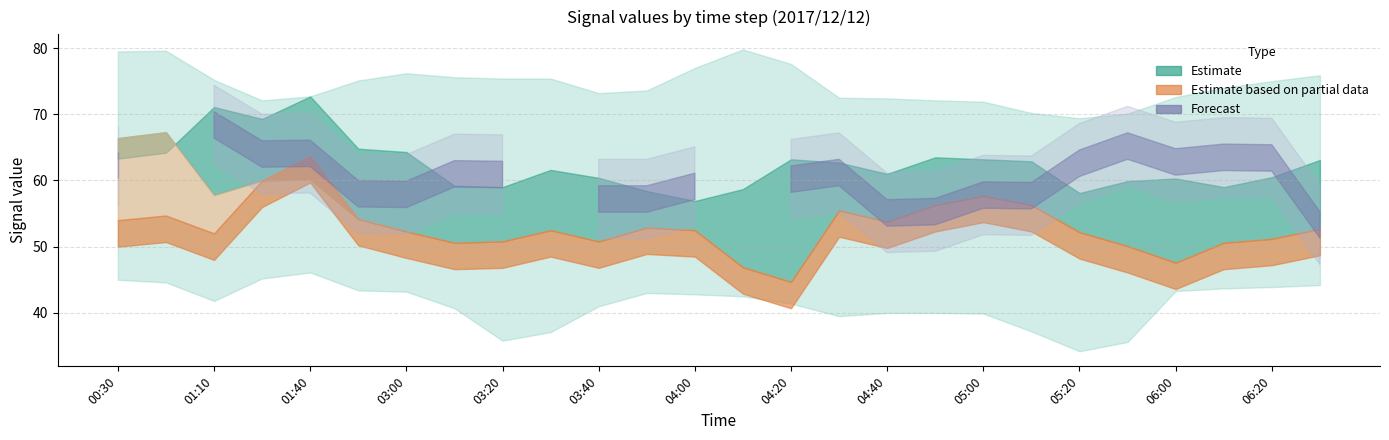

Rank the categories by   7.956 value from lowest to highest.

2017/12/12 04:20, 2017/12/12 04:10, 2017/12/12 06:00, 2017/12/12 05:30, 2017/12/12 03:10, 2017/12/12 06:10, 2017/12/12 03:20, 2017/12/12 03:40, 2017/12/12 06:20, 2017/12/12 01:10, 2017/12/12 05:20, 2017/12/12 03:00, 2017/12/12 03:30, 2017/12/12 04:00, 2017/12/12 06:30, 2017/12/12 03:50, 2017/12/12 04:40, 2017/12/12 00:30, 2017/12/12 02:50, 2017/12/12 00:40, 2017/12/12 04:30, 2017/12/12 04:50, 2017/12/12 05:10, 2017/12/12 05:00, 2017/12/12 01:30, 2017/12/12 01:40